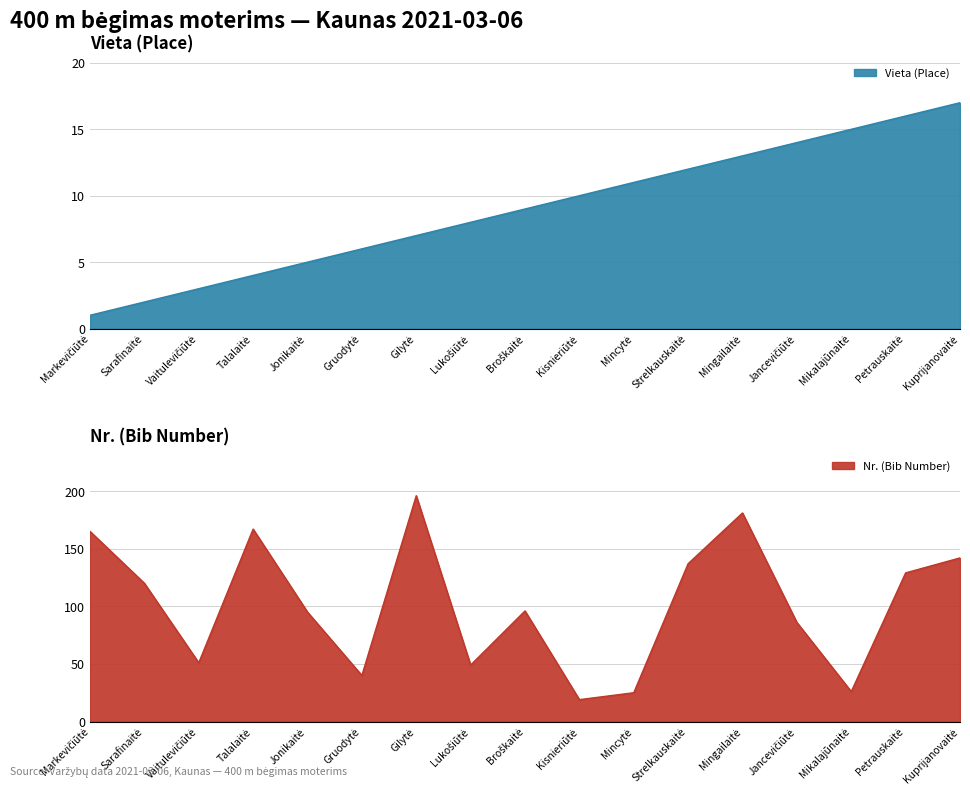

At which category does Nr. (Number) reach its first local peak?

Talalaitė